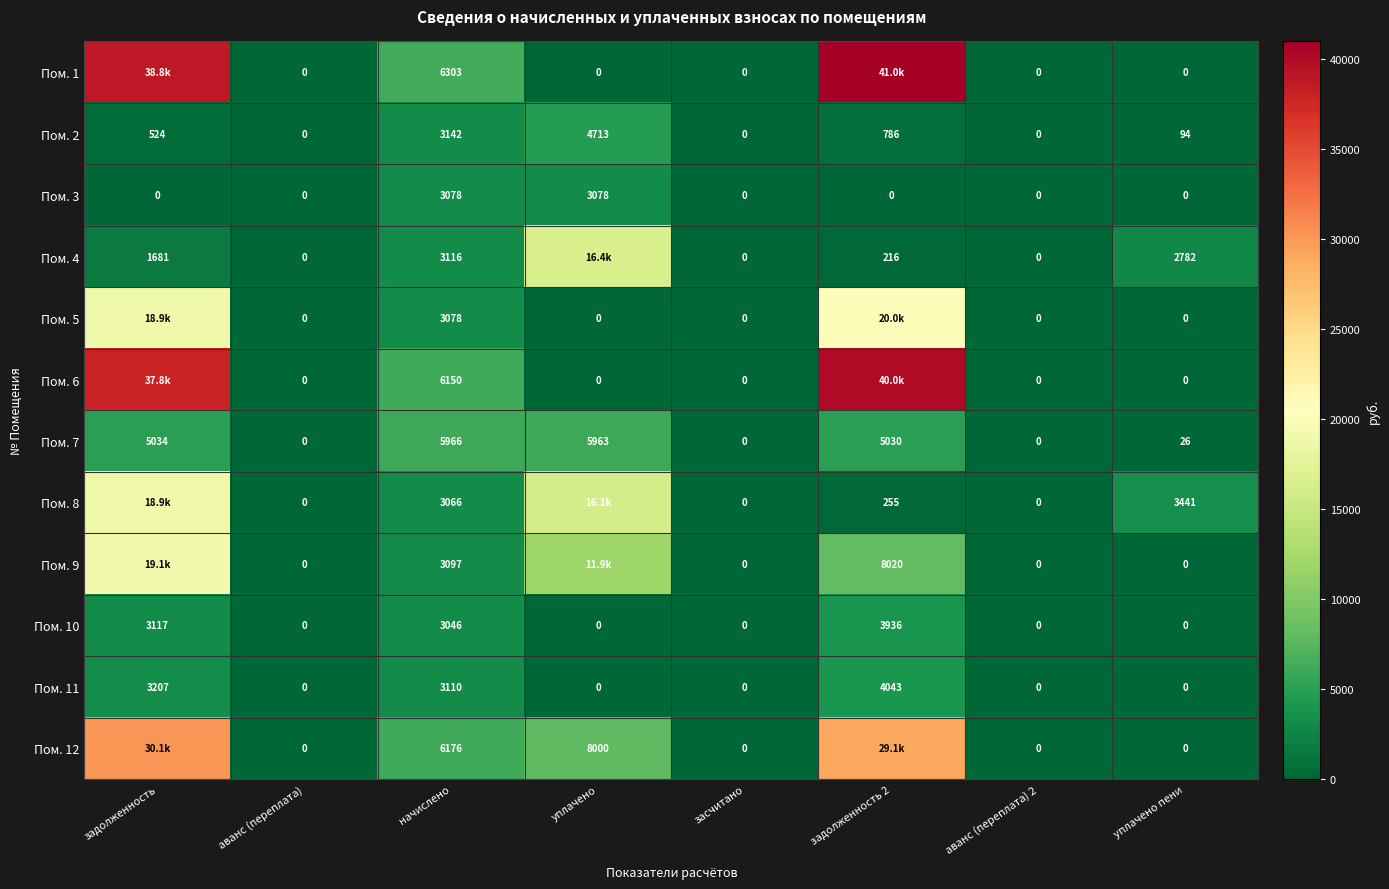

At which label is Пом. 2 closest to 2356?

начислено